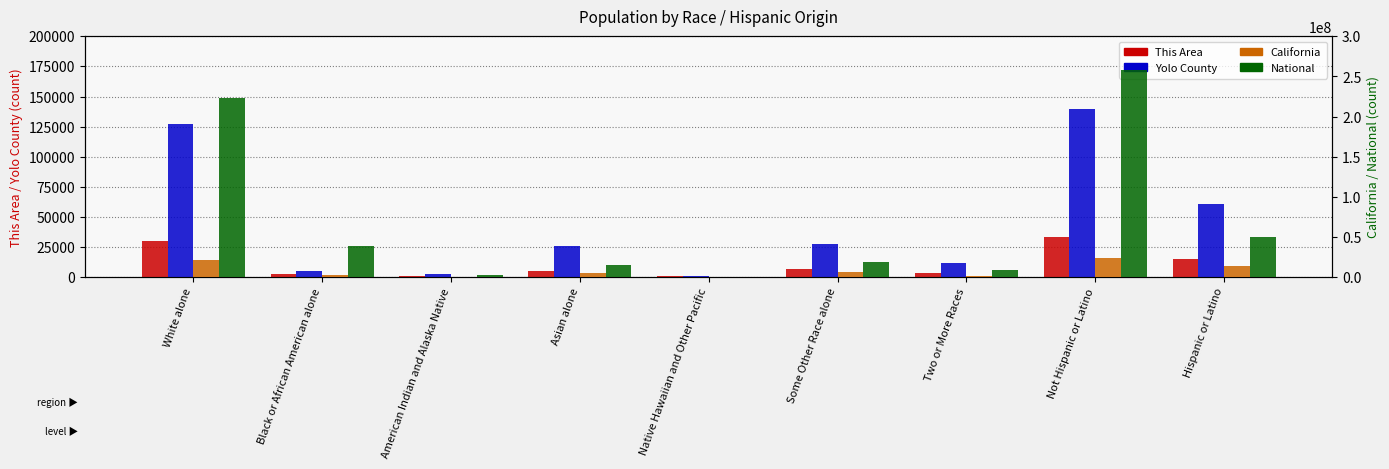

What is the approximate value of This Area at Two or More Races, to the nearest 50?

3750